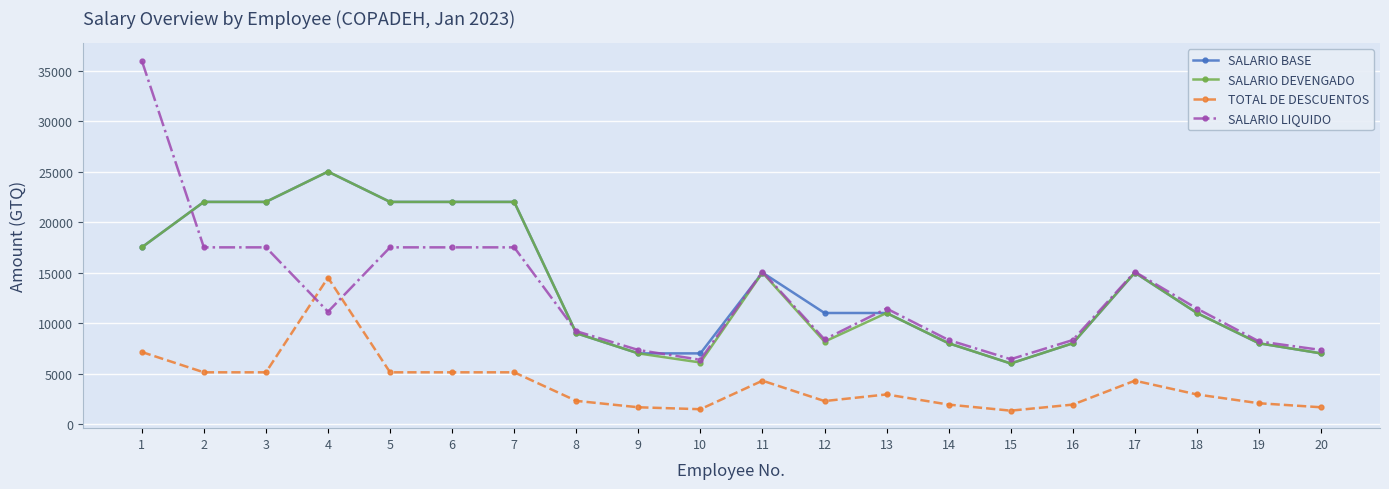

Where is the first local maximum for TOTAL DE DESCUENTOS?

4